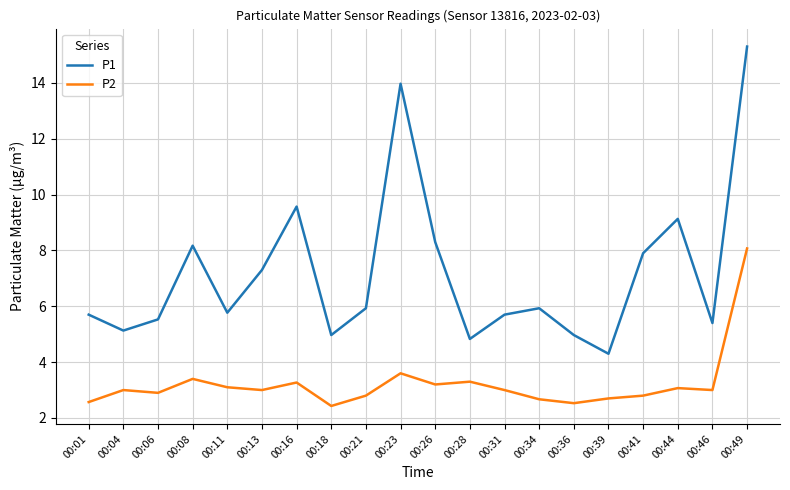

What is the spread (max minus min) of values at 00:06?

2.6